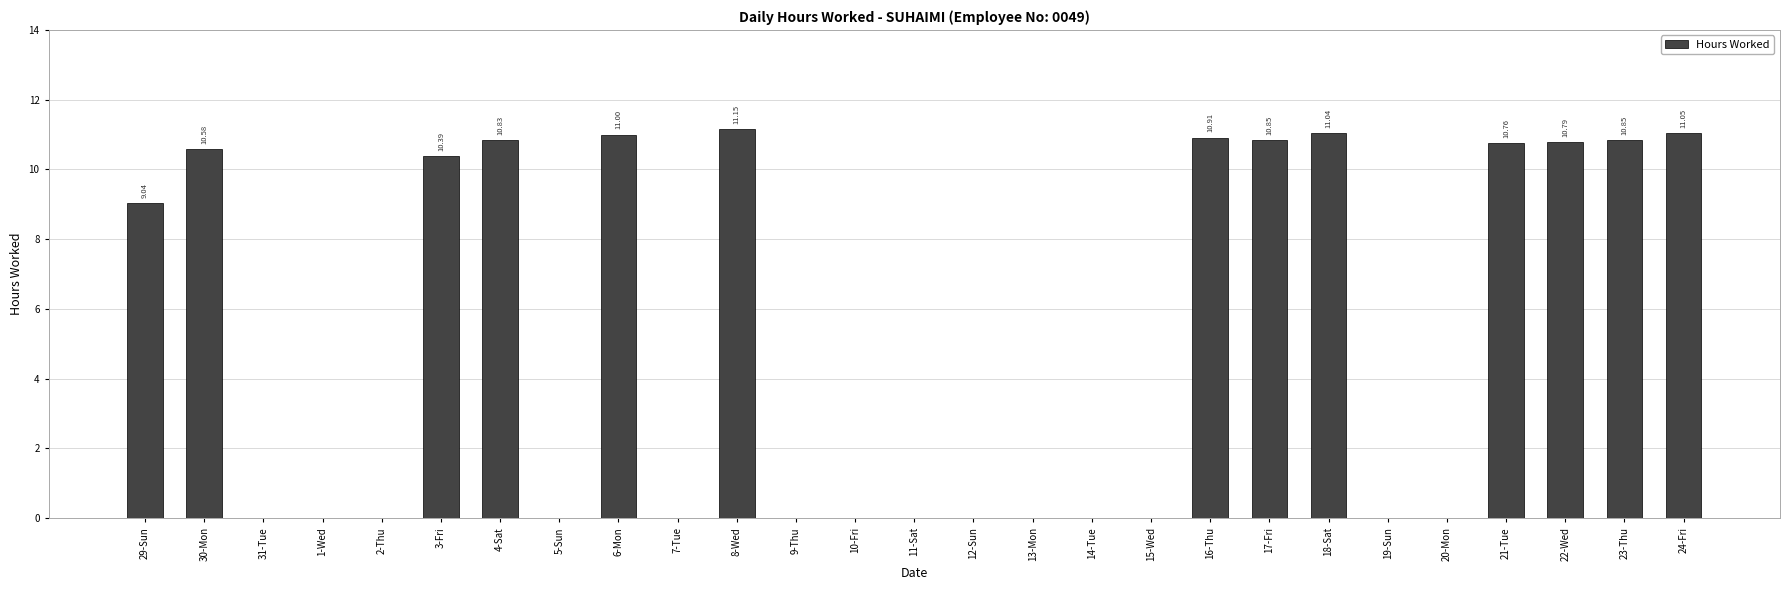

True or false: the data shows 0.0 at 15-Wed.

True